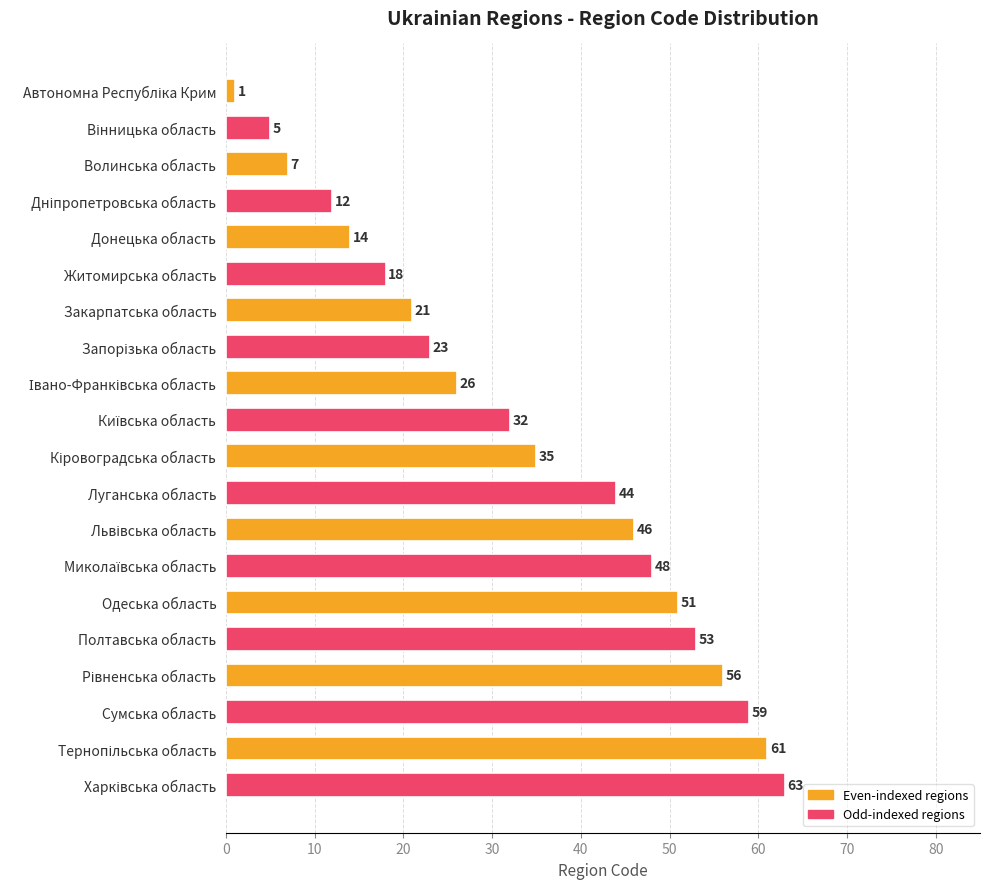

What is the average value?

34